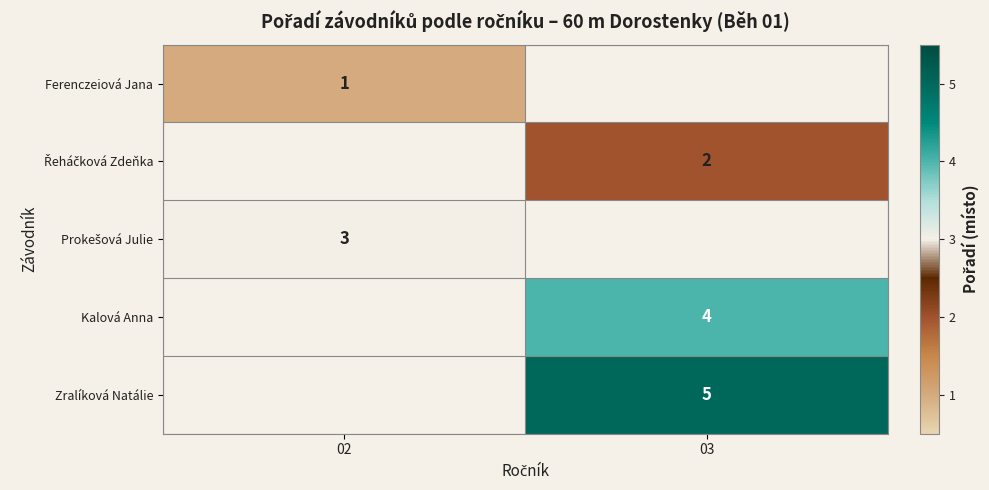

Count the number of categories in the chart.

2